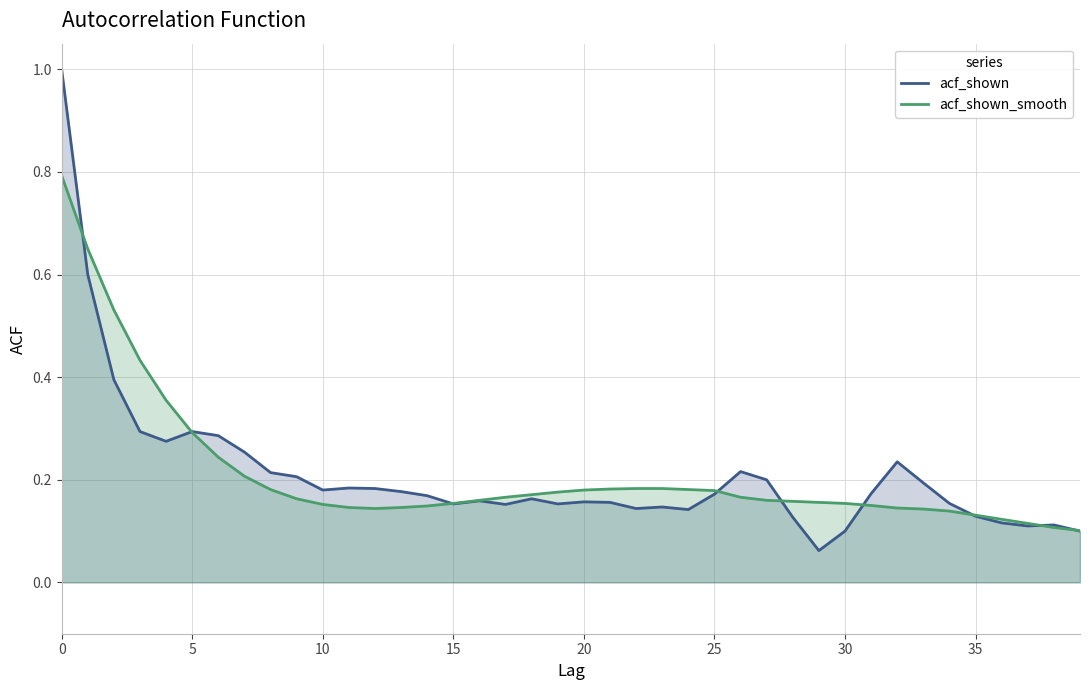

Which category has the lowest value in the acf_shown series?

29